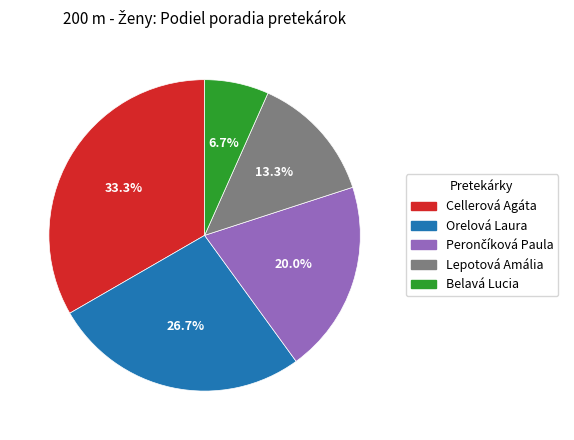

What portion of the pie excludes Orelová Laura?

73.3%